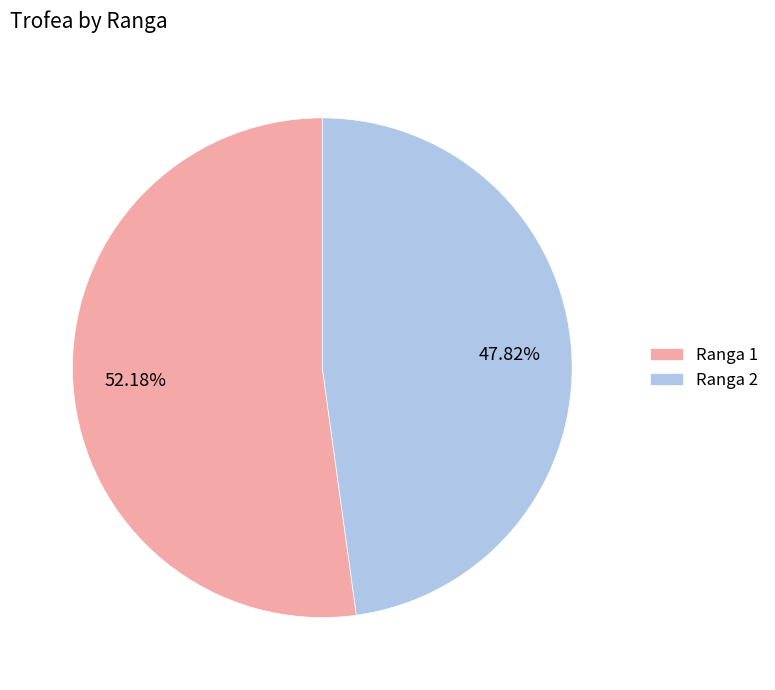

Between Ranga 1 and Ranga 2, which is larger?

Ranga 1